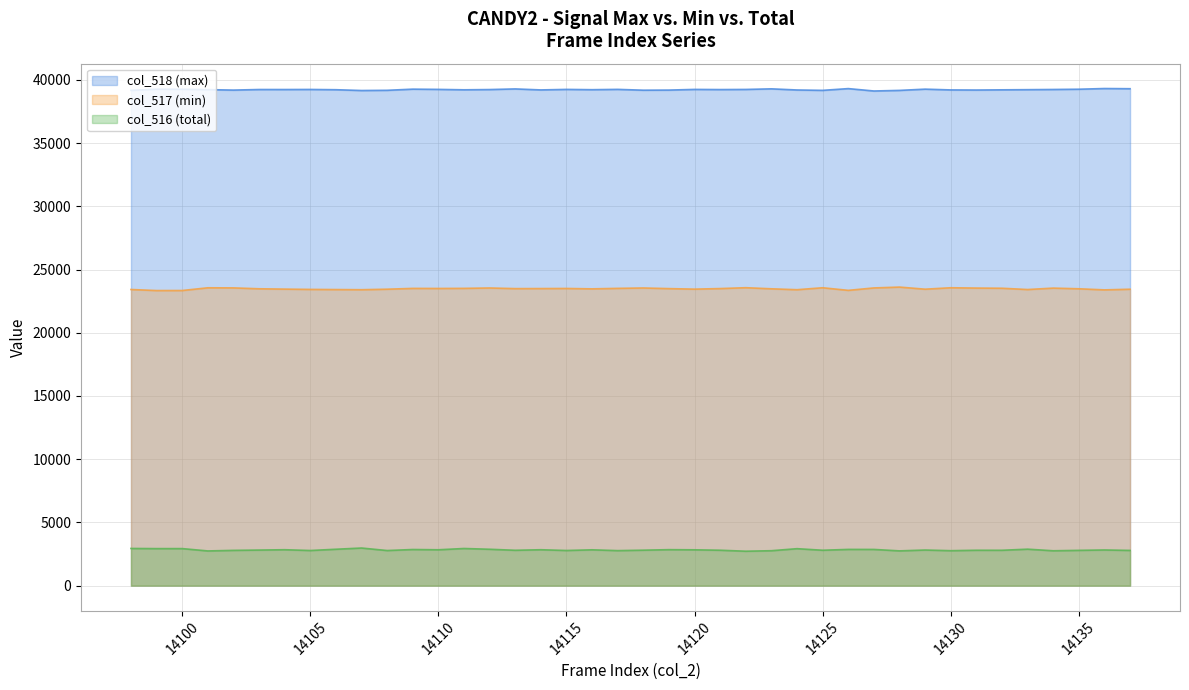

What is the total value across all series at 14103?

65535